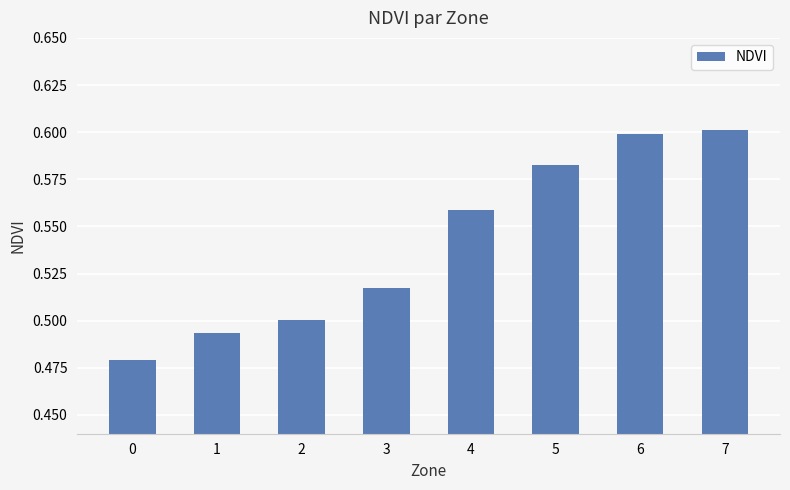

Rank the categories by value from lowest to highest.

0, 1, 2, 3, 4, 5, 6, 7